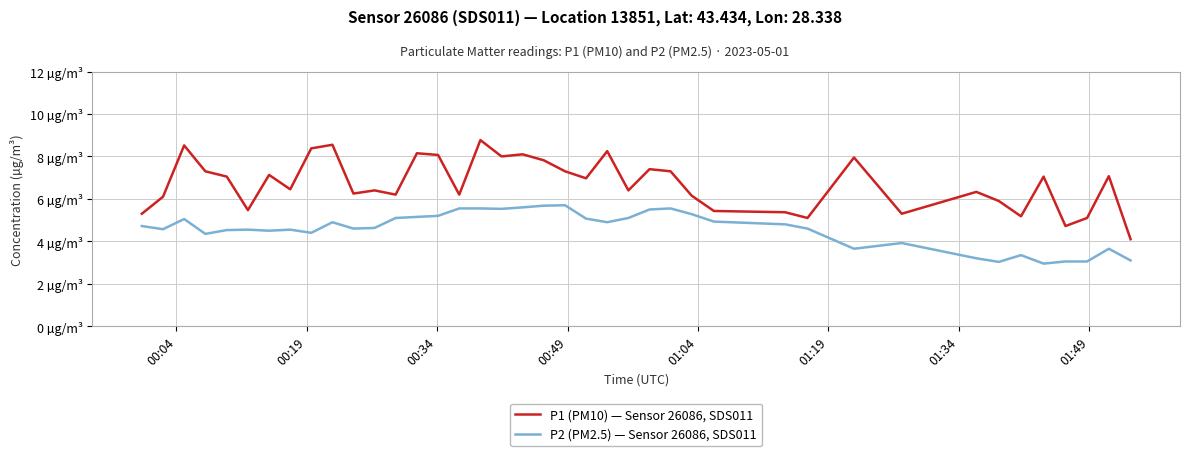

True or false: P2 (PM2.5) — Sensor 26086, SDS011 and P1 (PM10) — Sensor 26086, SDS011 intersect in this chart.

False